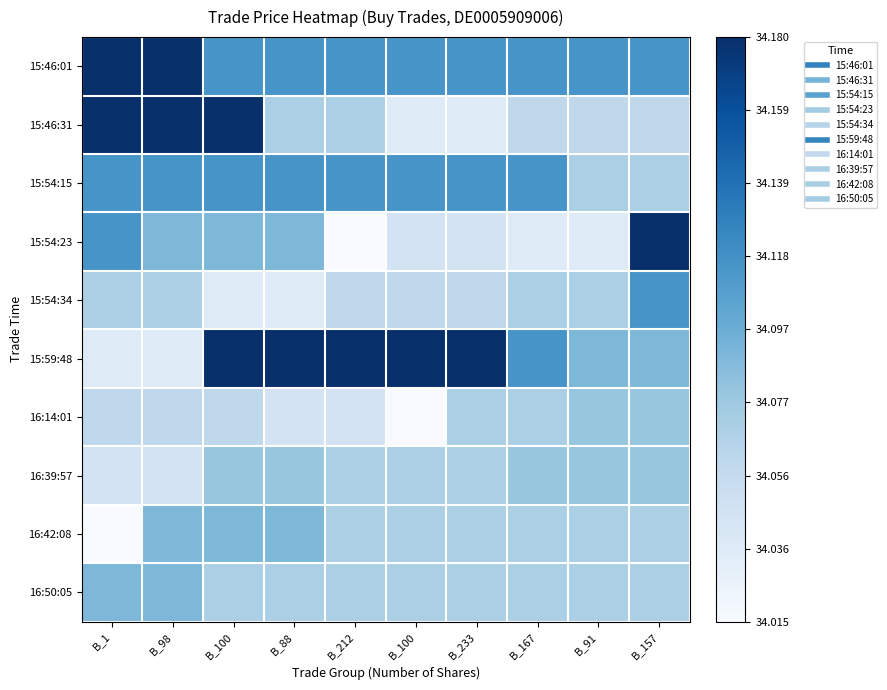

What is the total value across all series at B_88?

4.5